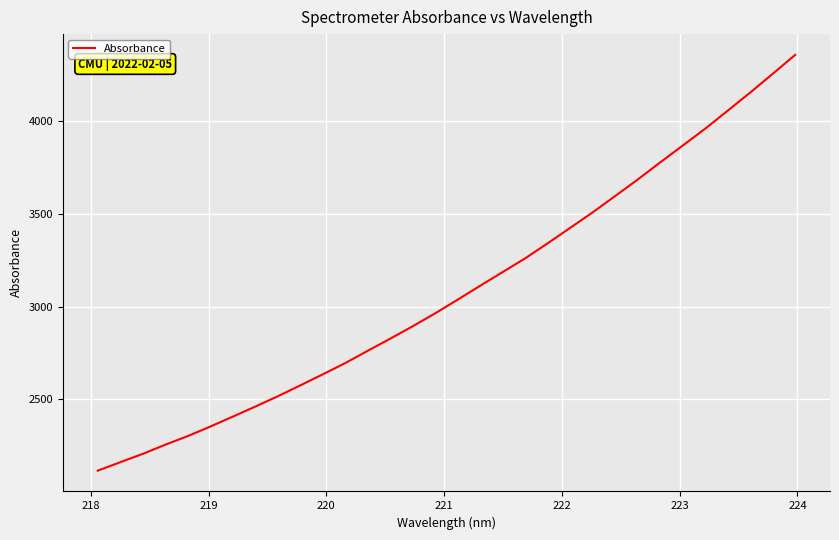

Is this an area chart (filled region under the line)?

No